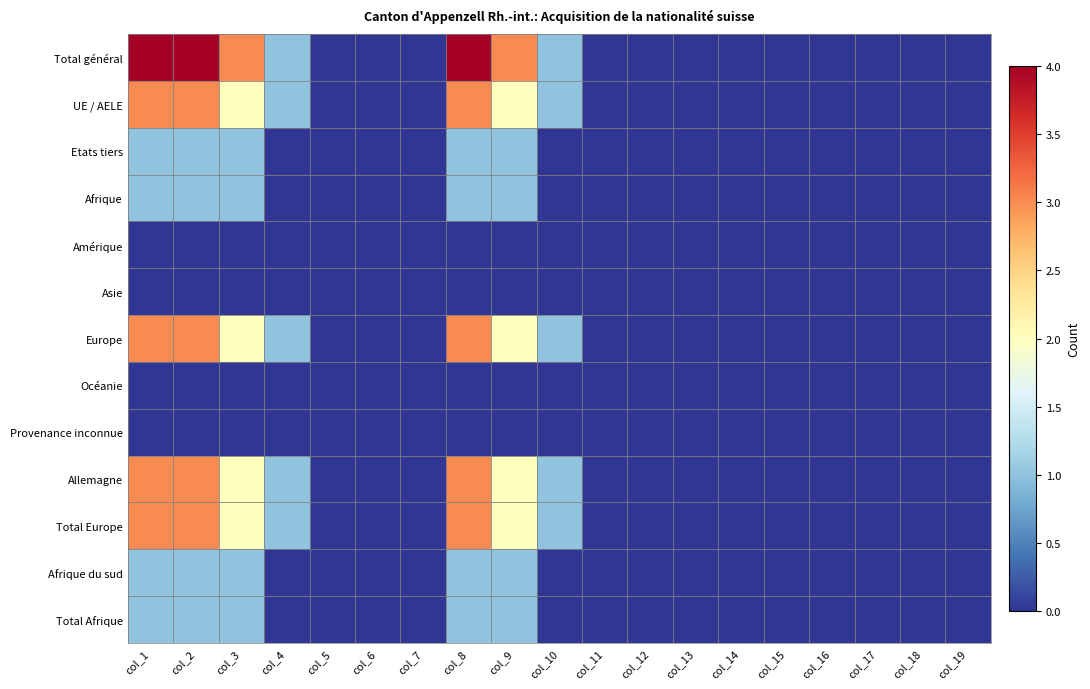

Which series changed the most between col_1 and col_16?

Total général